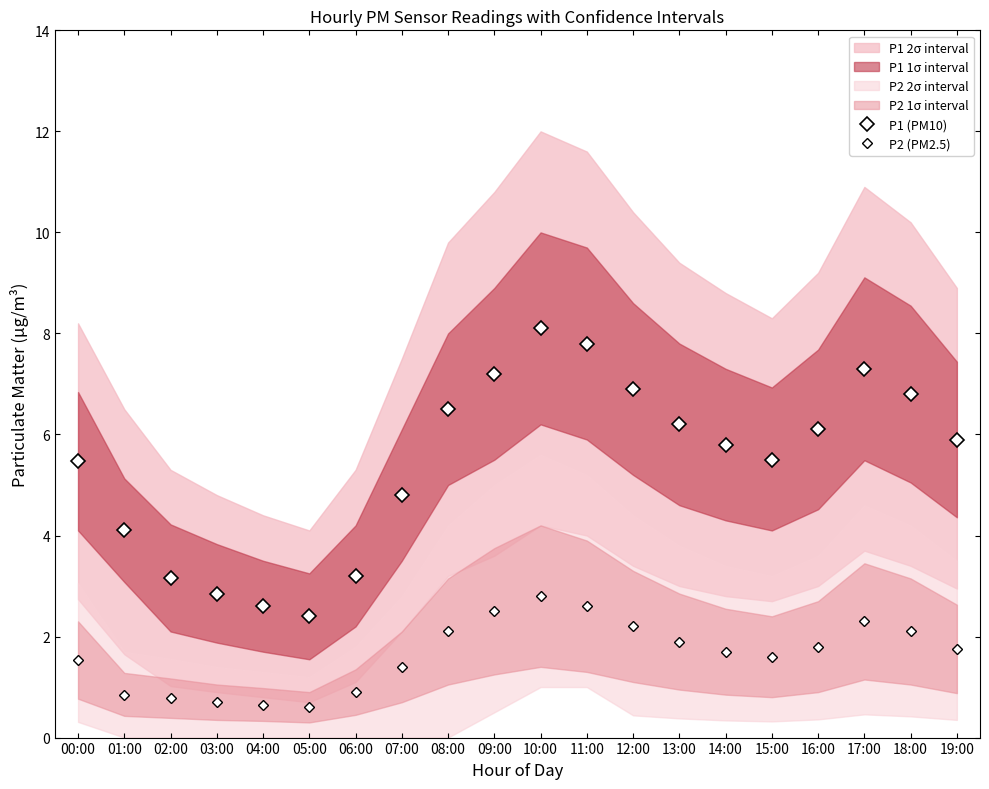

True or false: P2 (PM2.5) and P1 (PM10) cross at least once.

False